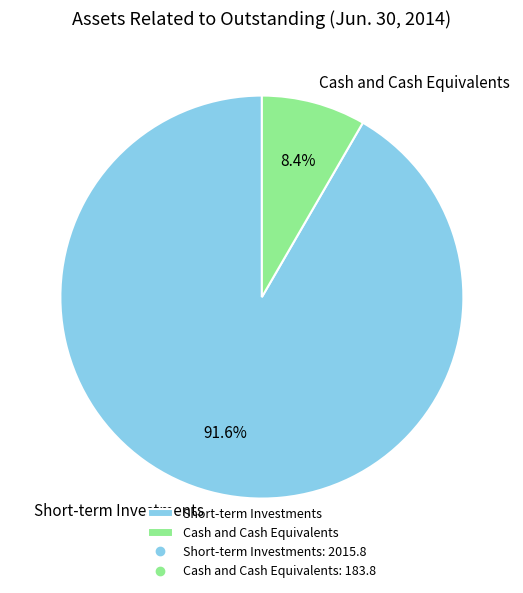

The Cash and Cash Equivalents slice represents 8% of the pie. True or false?

True